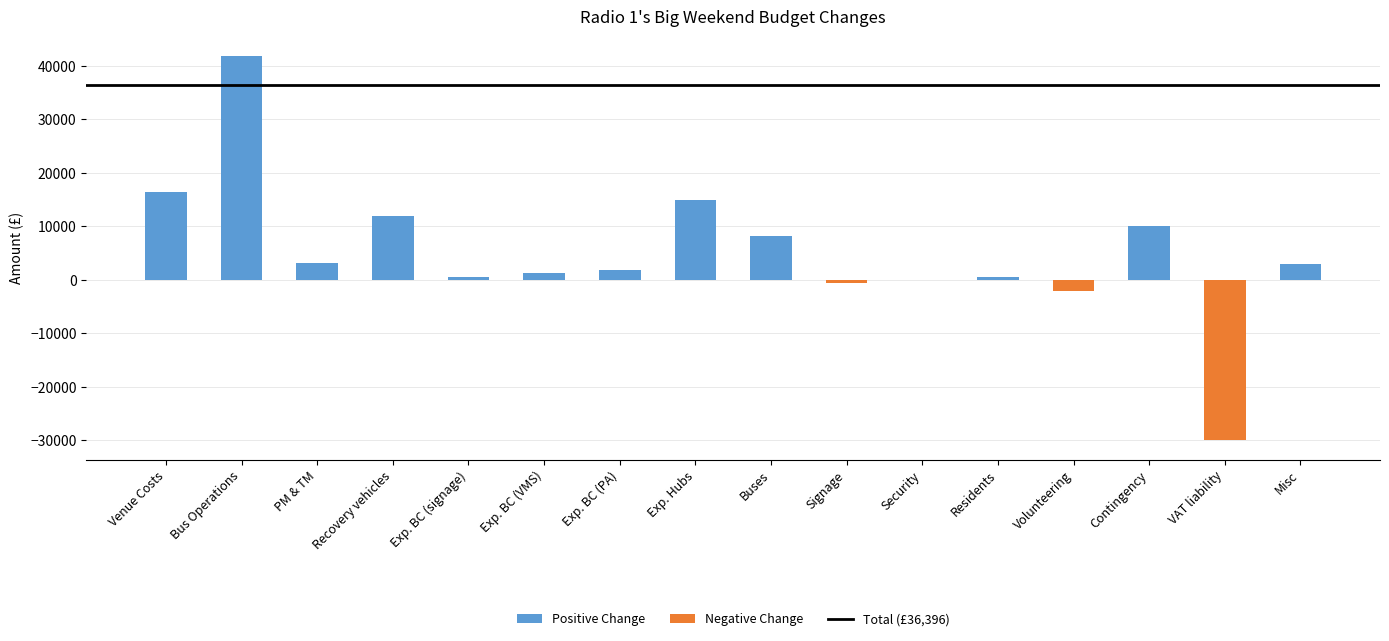

Count the number of categories in the chart.

16